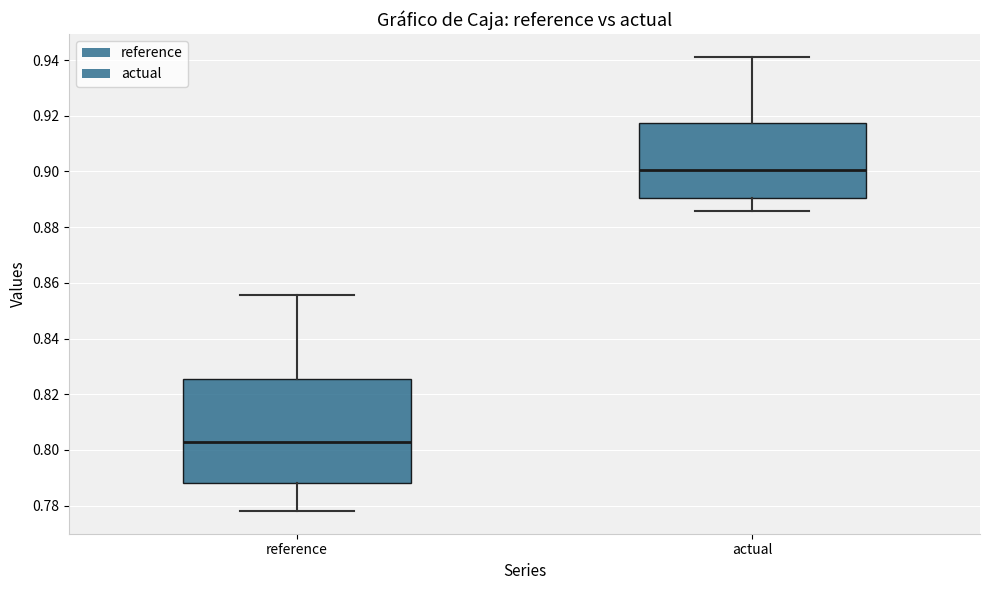

Where is the lower edge of the box for reference on the y-axis? The values are not printed on the chart, so give them approximately, as read against the axis.

0.788